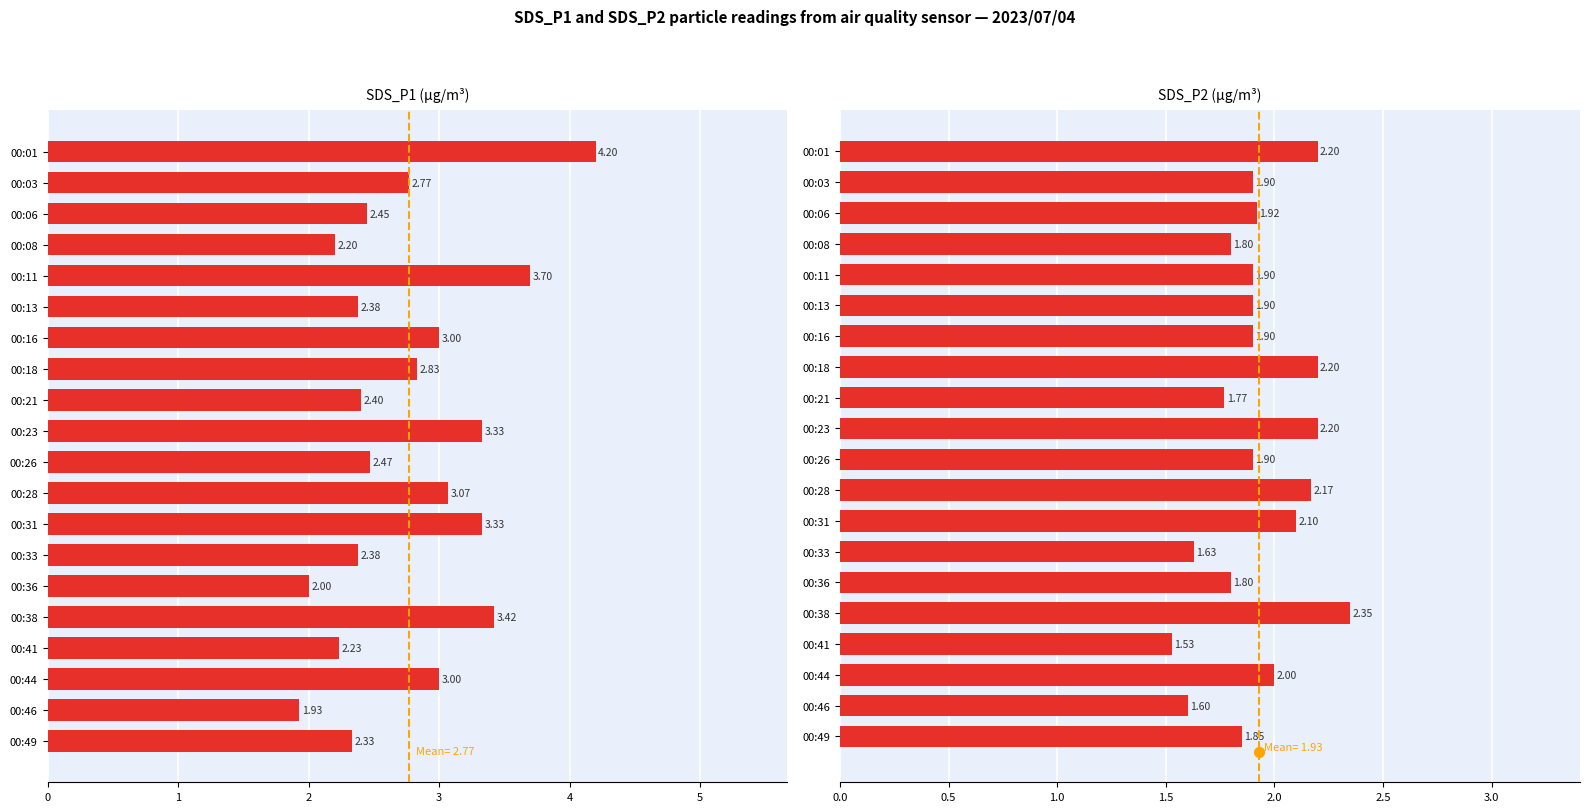

Which series has the largest total across all categories?

SDS_P1